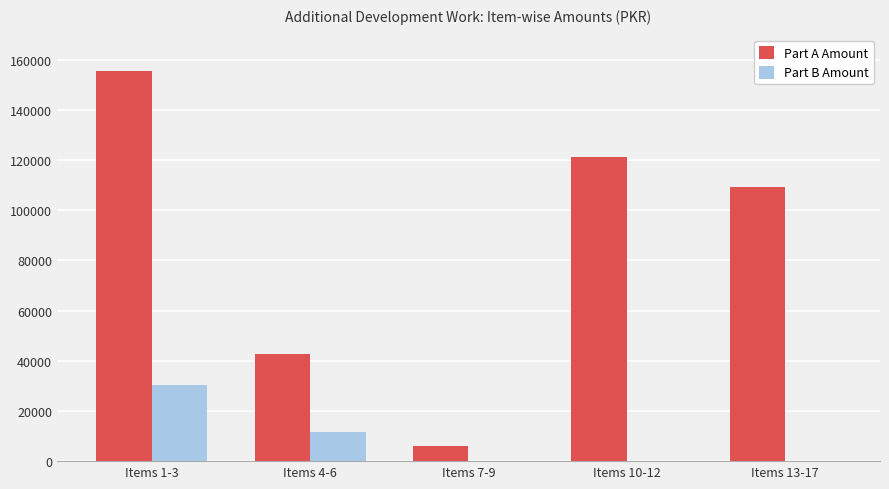

Are the bars horizontal?

No